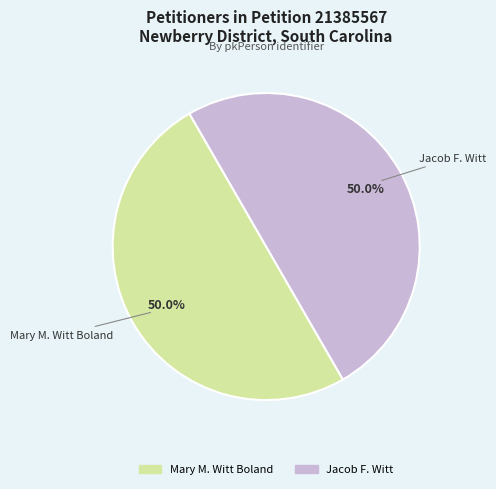

To the nearest percent, what percentage of the pie is Jacob F. Witt?

50%